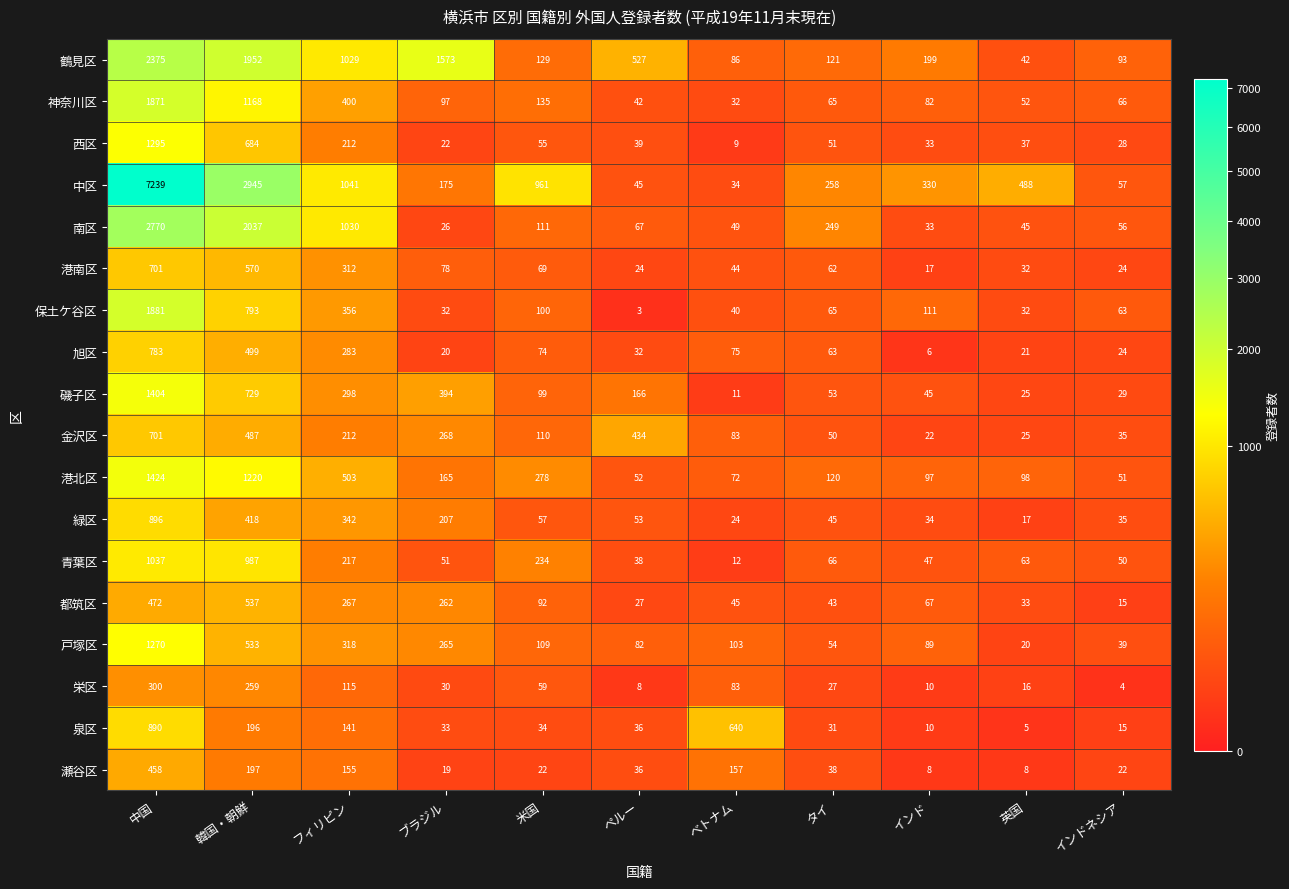

At how many categories does at least one series exceed 3623?

1